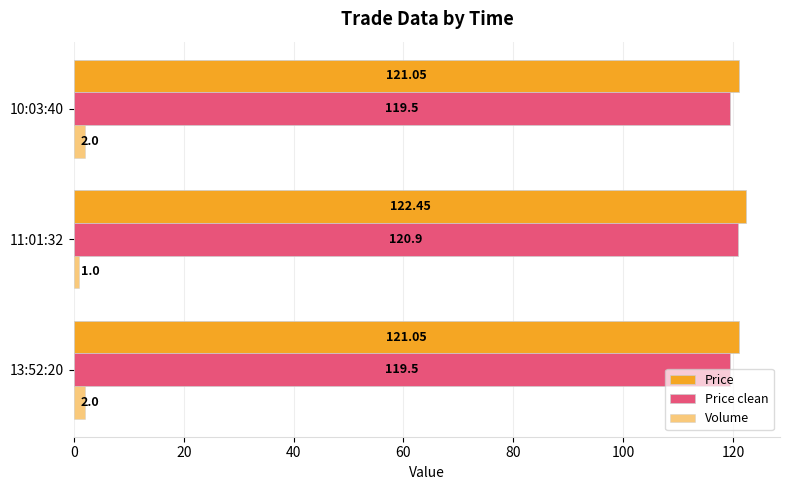

Count the number of categories in the chart.

3